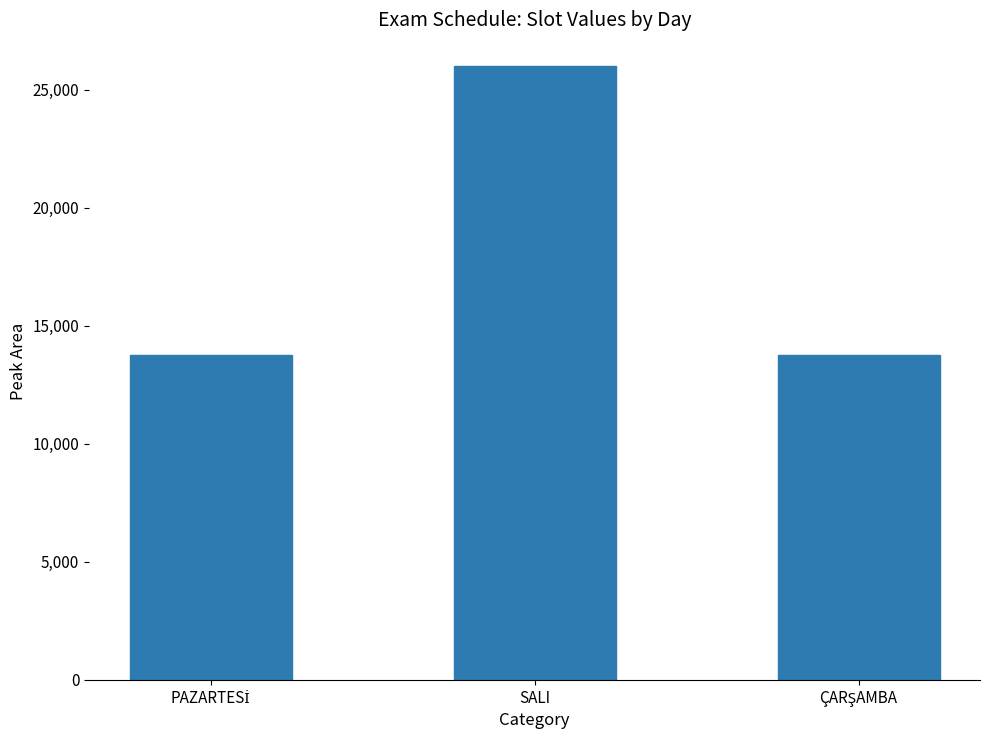

The value at SALI is 26000.0. True or false?

True